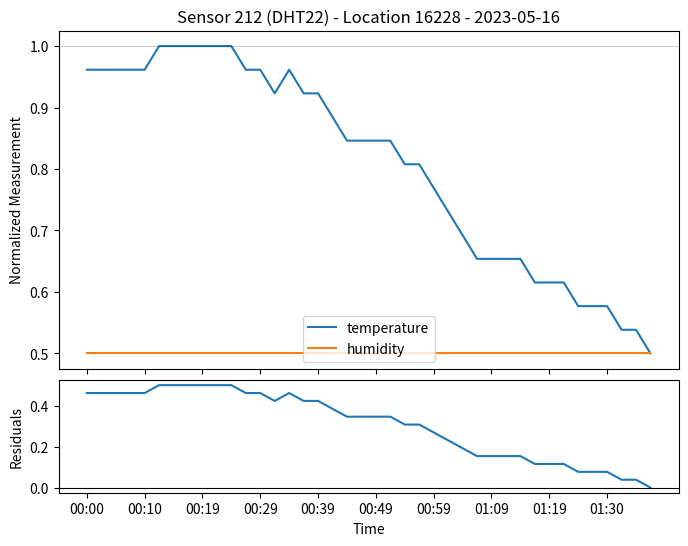

Where is the first local maximum for temperature?

14